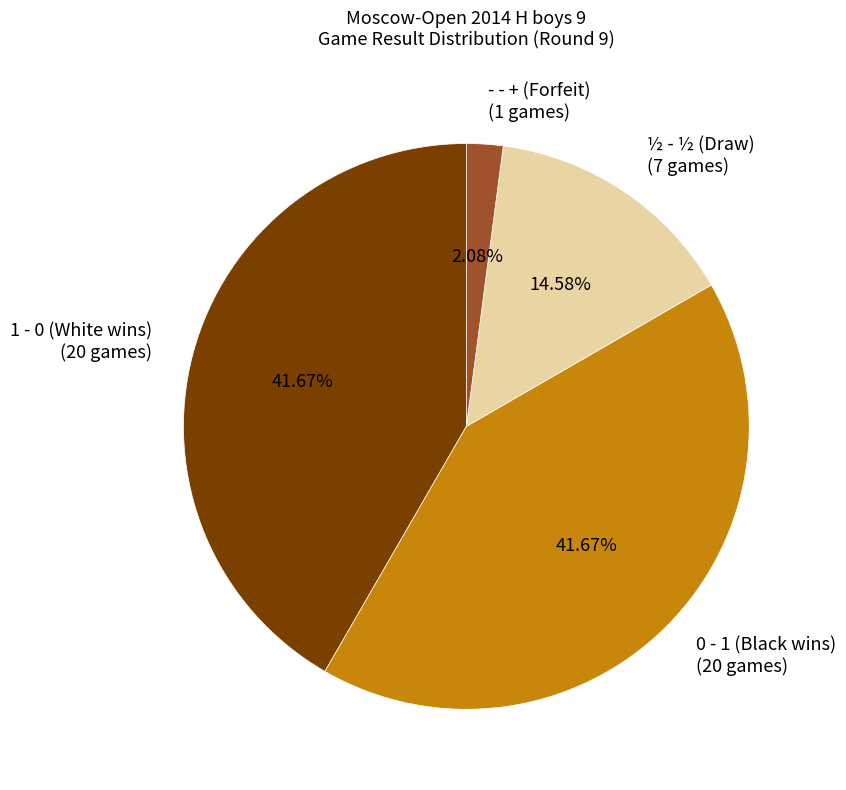

How many slices are in this pie chart?

4